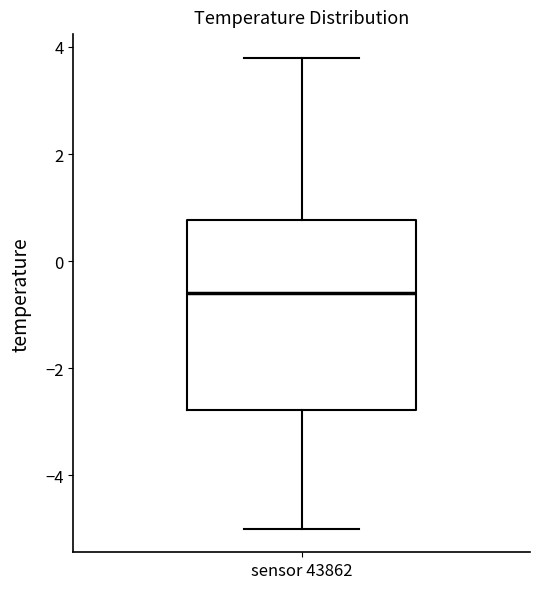

Read this box plot against the y-axis: the position of the median line, the range covered by the box, and the ends of both whiskers. The values are not printed on the chart, so give them approximately, as read against the axis.

median -0.6, box -2.8 to 0.8, whiskers -5.0 to 3.8